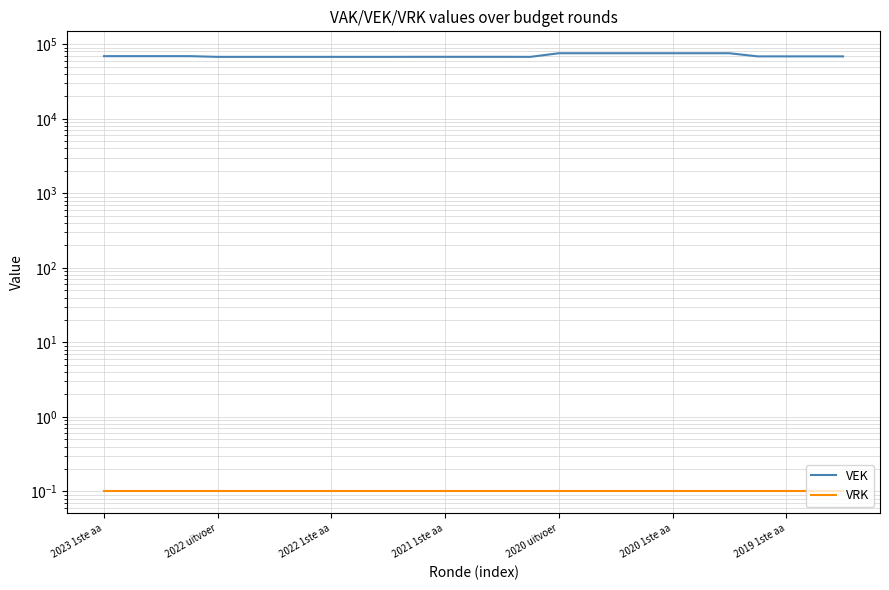

Which has a higher value, 26 or 2022 uitvoer?

2022 uitvoer